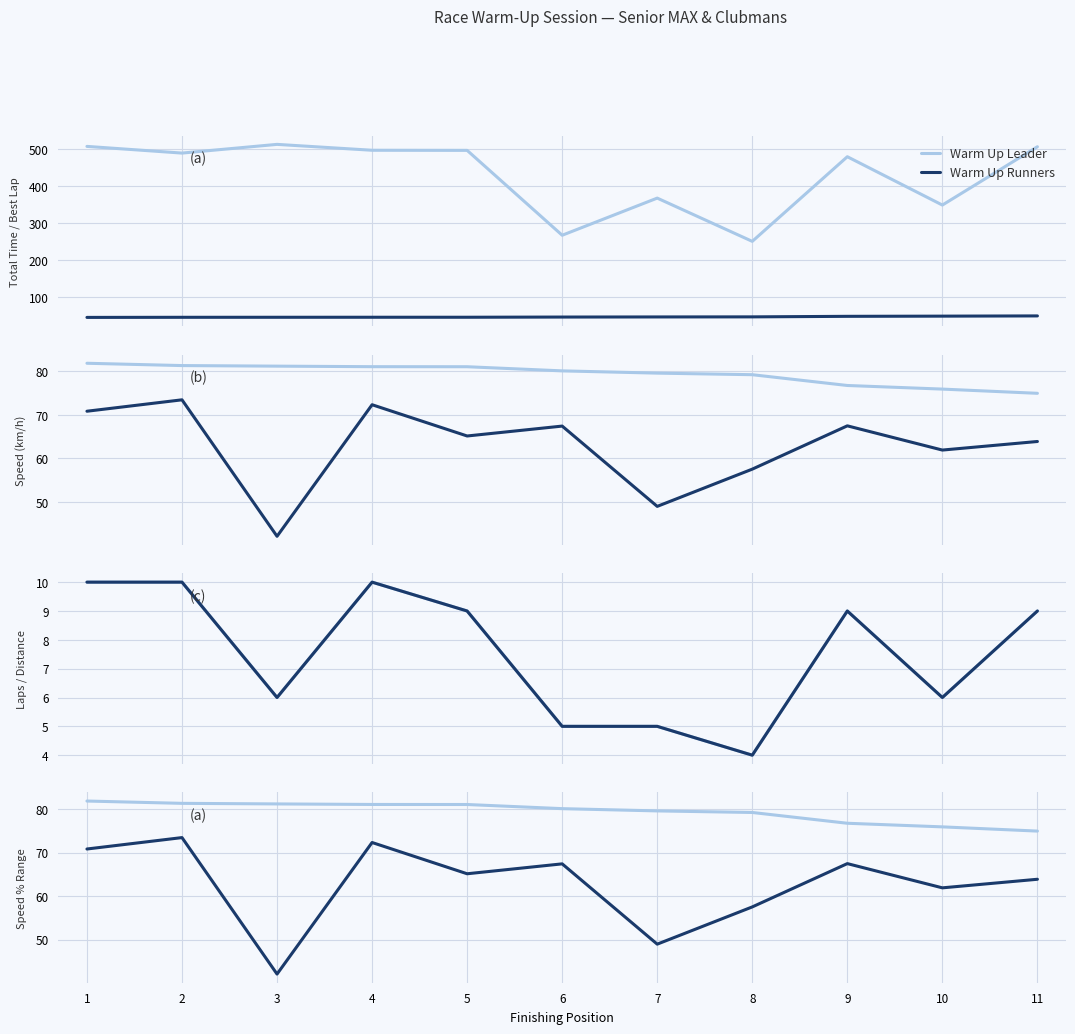

Rank the series by their maximum value, from lowest to highest.

Total Laps, Total Distance, Warm Up Runners, Average Speed, Best Speed, Warm Up Leader